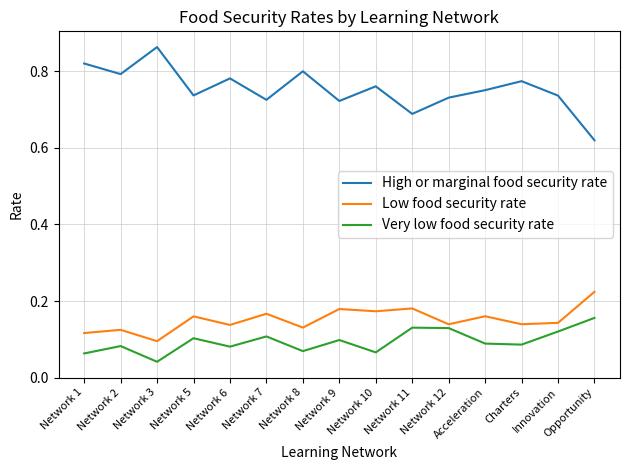

Which series has the widest spread of values?

High or marginal food security rate